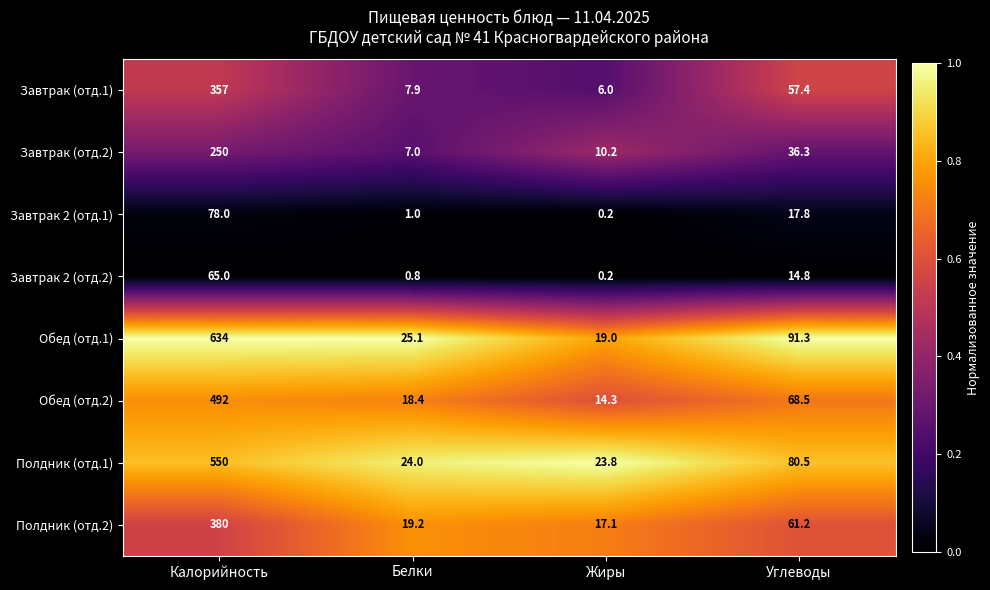

What is the total value across all series at Углеводы?

427.8